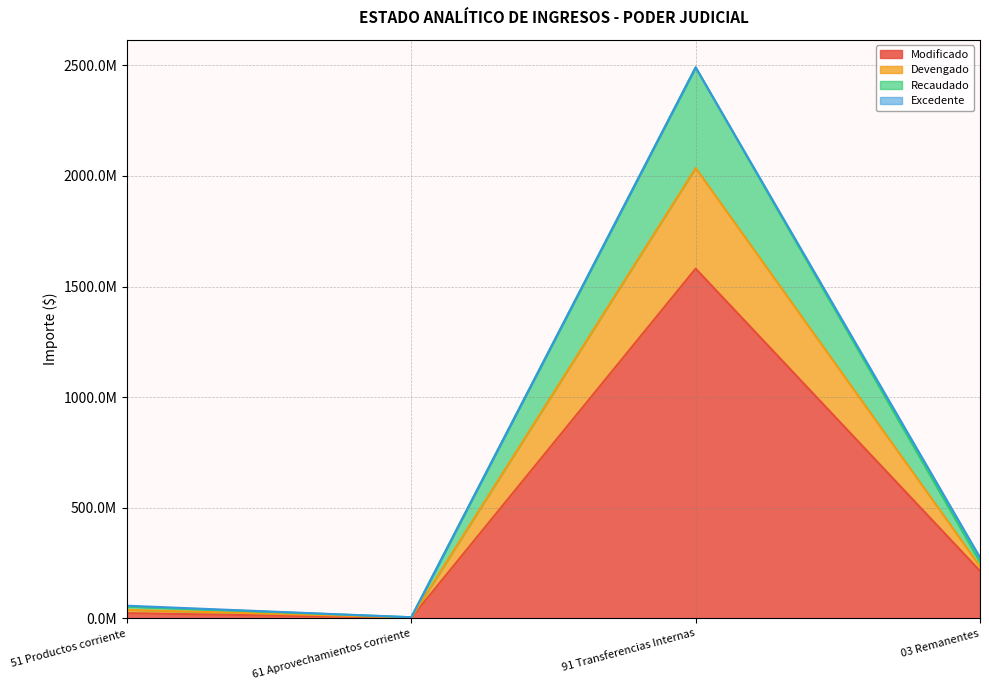

What is the label of the 1st point from the left?

51 Productos corriente